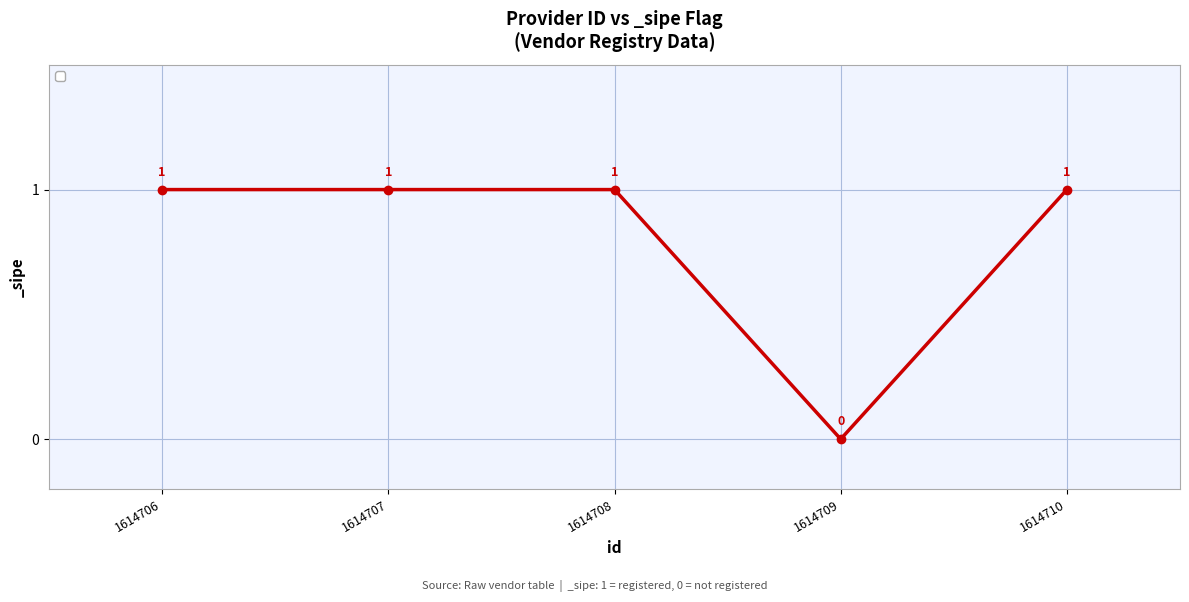

Is this an area chart (filled region under the line)?

No